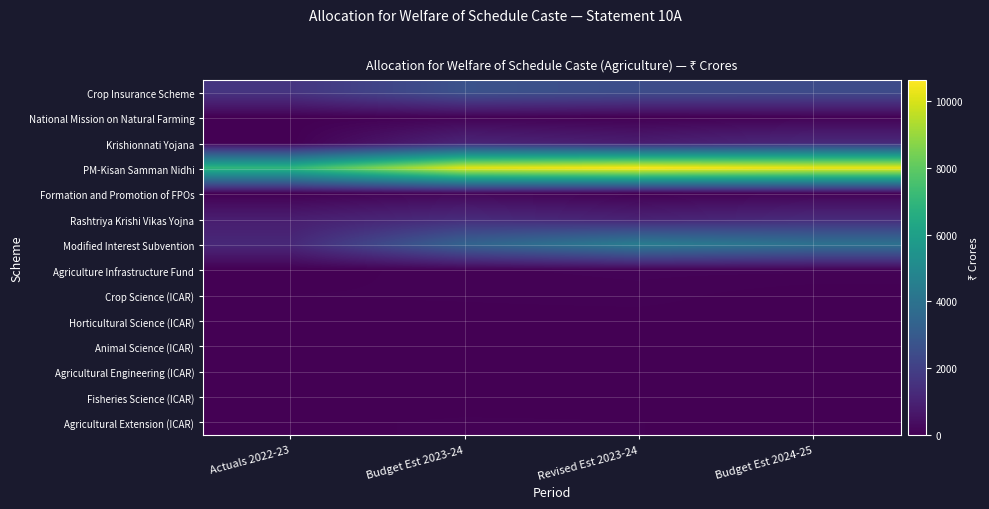

What is the total value across all series at Budget Est 2023-24?

19049.6